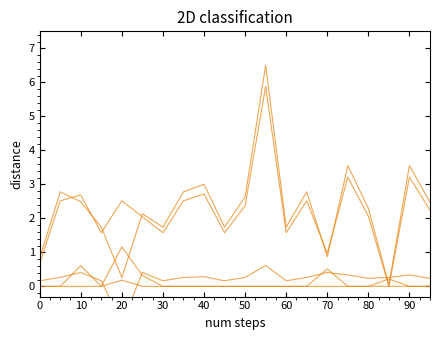

How many intersections are there between uplacheno and zadolzhennost_peni?

4